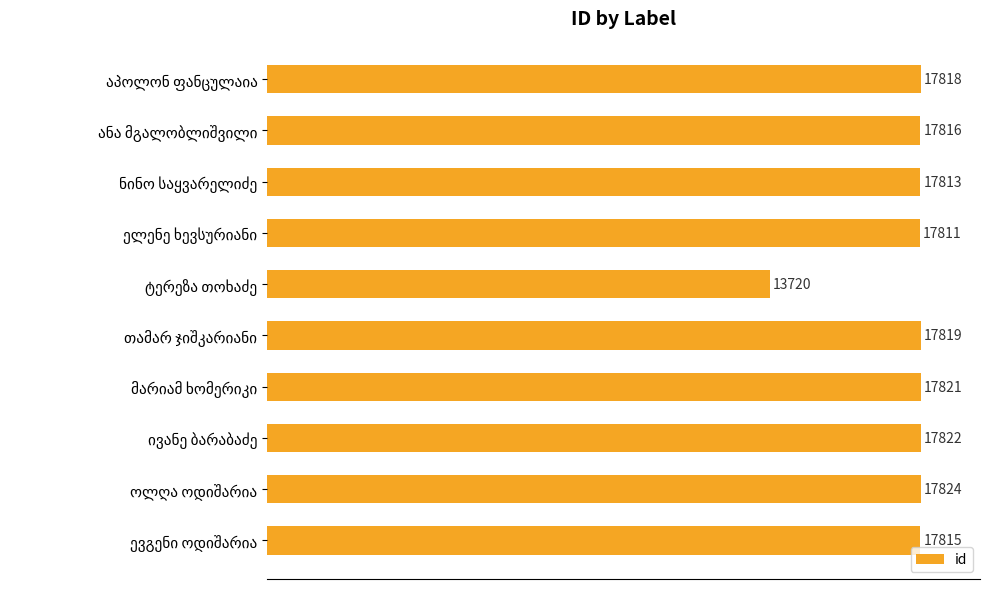

What is the average value?

17408